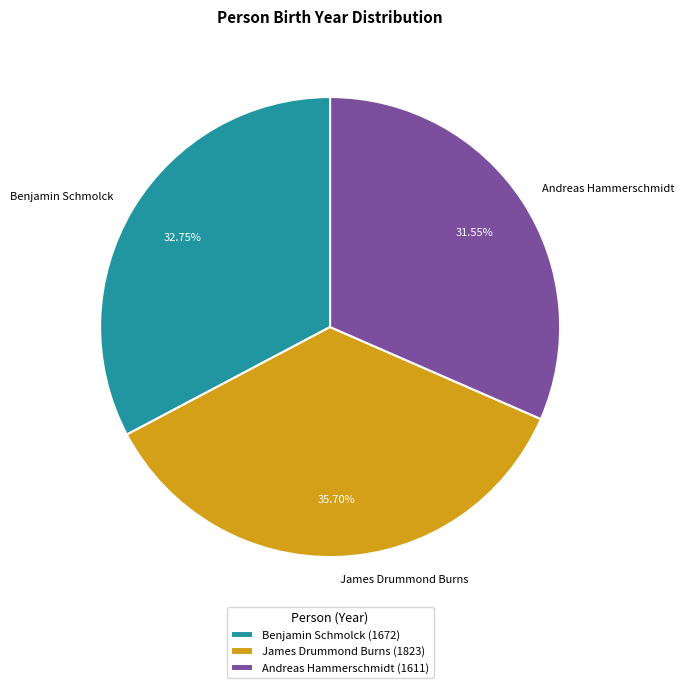

To the nearest percent, what is the difference between the James Drummond Burns and Andreas Hammerschmidt slice percentages?

4%